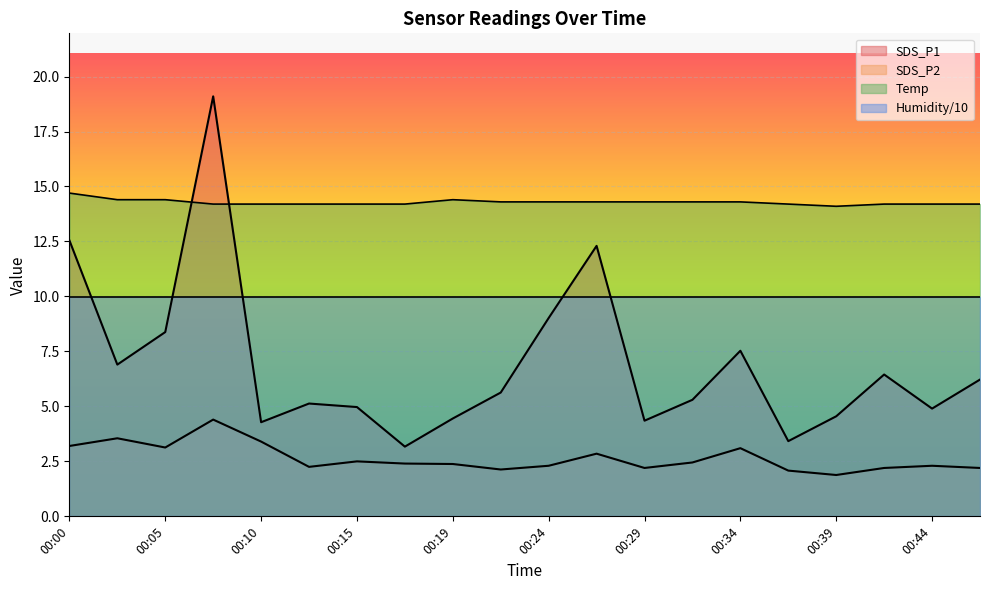

At which label does Temp reach its minimum?

00:39